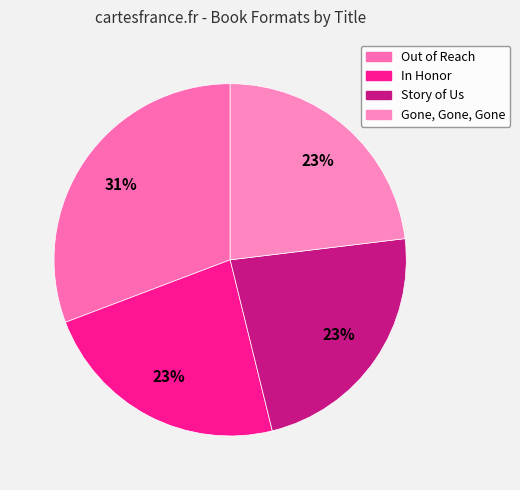

Count the number of slices in the pie.

4